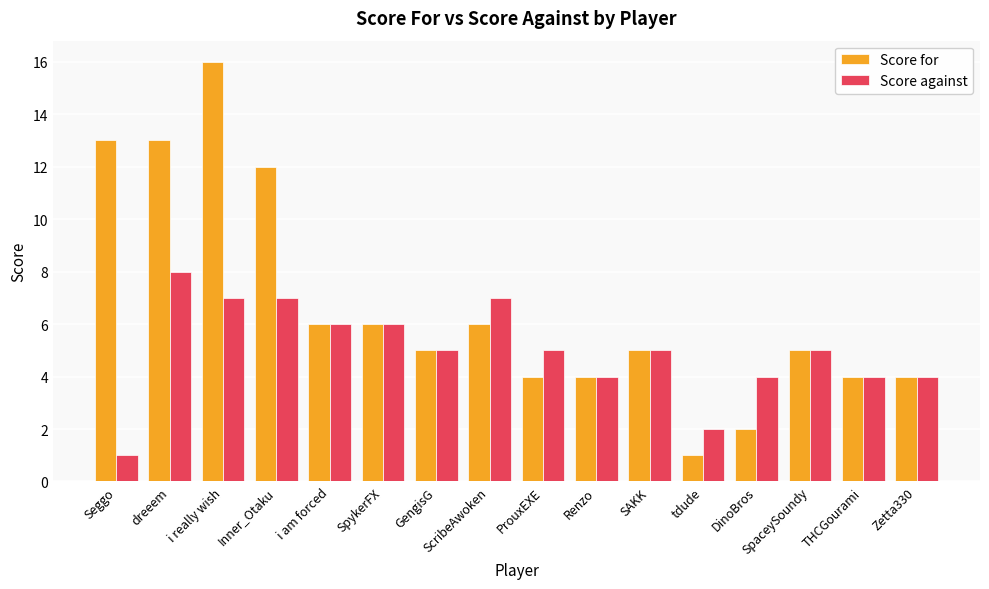

What is the lowest value of the Score against series?

1